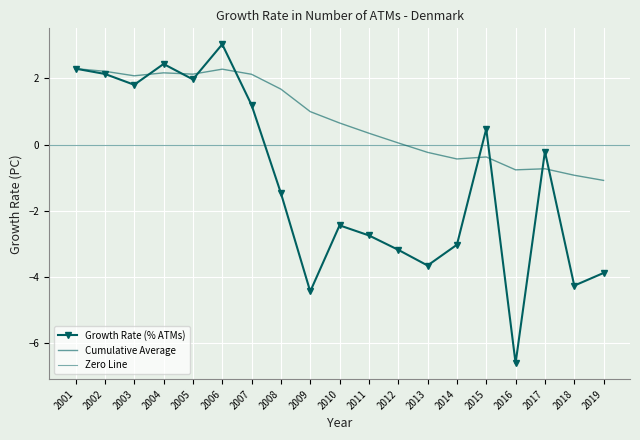

What is the change in value from 2004 to 2016?

-9.1